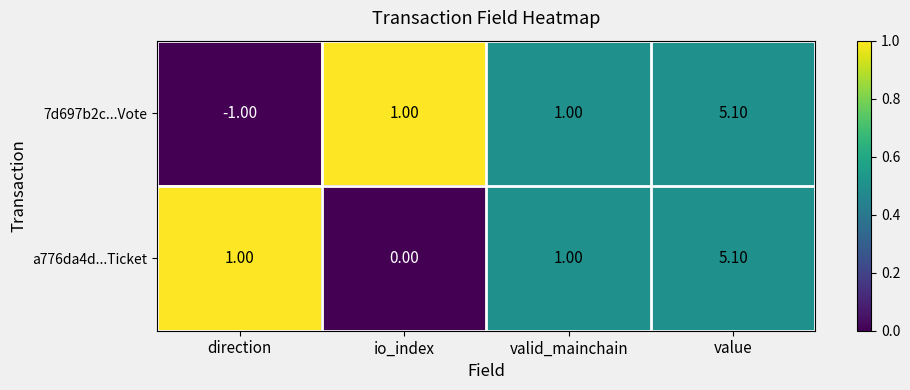

What is the maximum value shown in the chart?

5.1